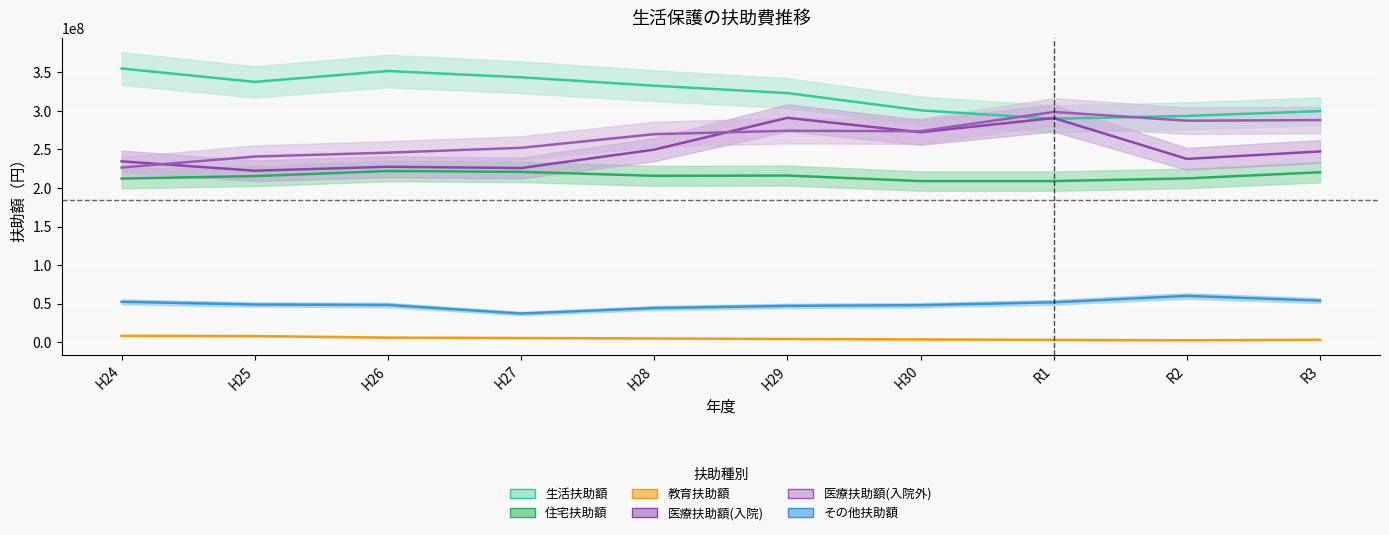

Reading left to right, extract all data points from this chart.

生活扶助額: 355059236	337692202	351777457	343656558	332717102	323153448	300769085	289866886	293517282	299763572
住宅扶助額: 212275554	215423512	222066538	220977368	215783220	216190665	208983755	208988899	212456003	220448445
教育扶助額: 8258856	7863098	5914977	5396750	4789270	4119662	3568565	2960224	2479008	3107805
医療扶助額(入院): 234599137	222424289	227558535	225932216	249785972	291055805	272375999	290776855	237765873	247433783
医療扶助額(入院外): 226538178	240792495	245871927	252112240	269860526	274283066	273686549	298693974	287321212	288123708
その他扶助額: 52382979	48834150	48221284	37171402	44246384	47087345	48005270	51704154	60003883	53881090